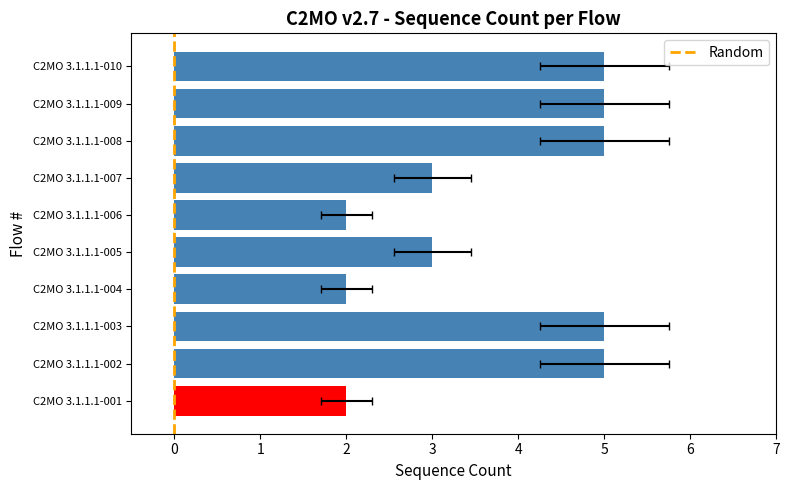

How many values are below 5?

5